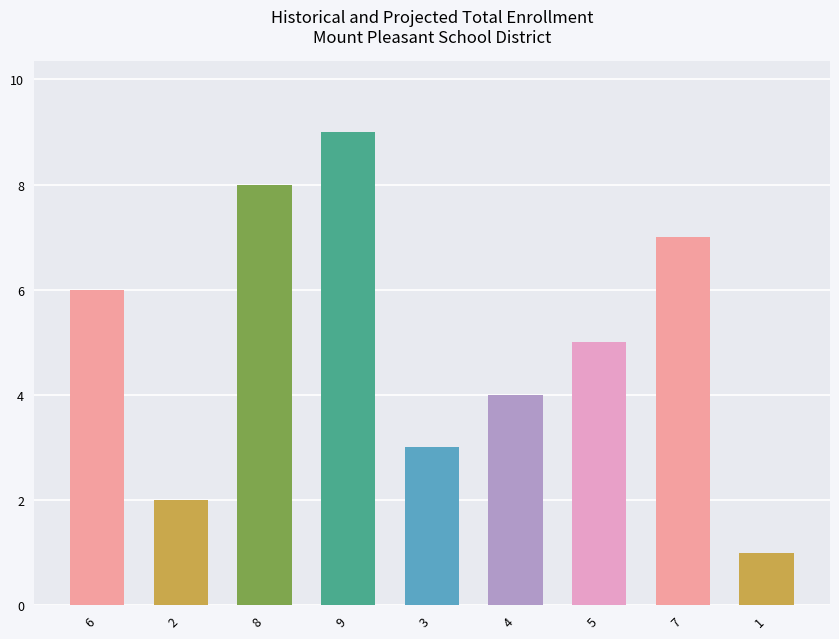

What value does the data have at 2?

2